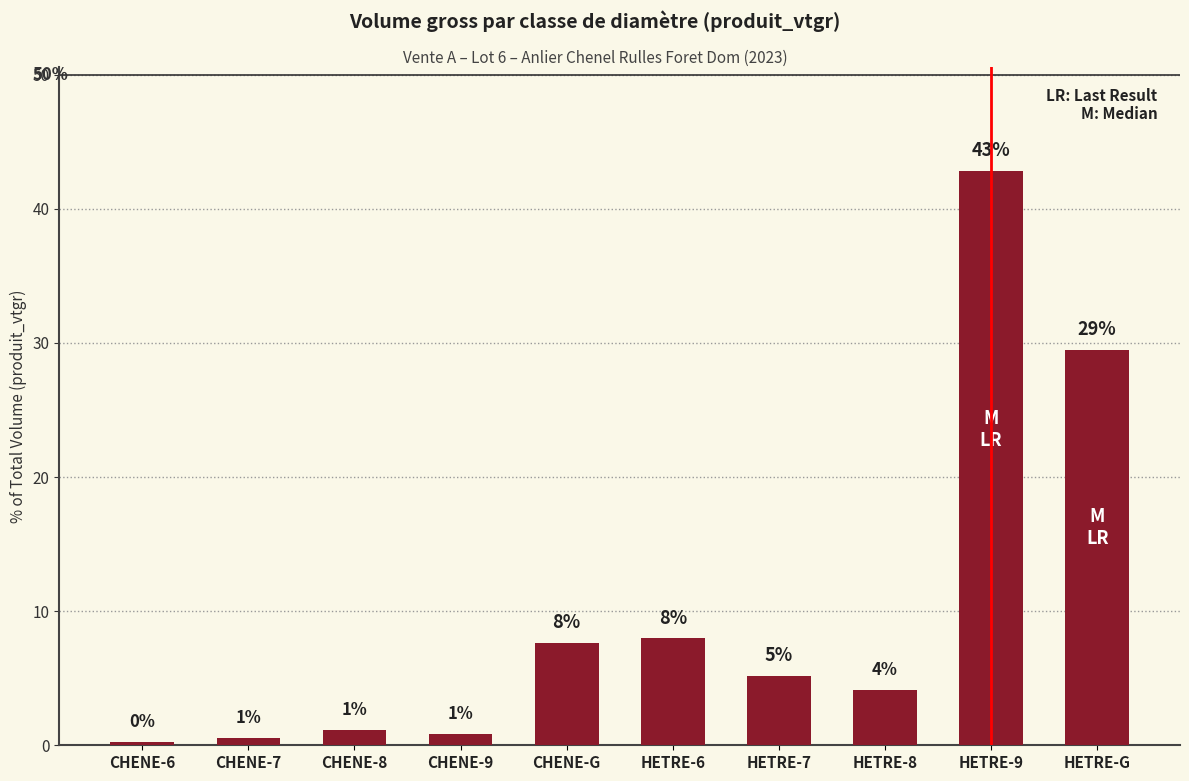

Does the chart contain any negative values?

No